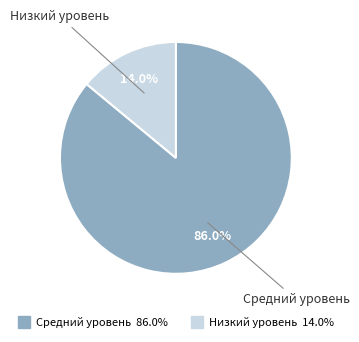

To the nearest percent, what is the combined percentage of Низкий уровень and Средний уровень?

100%